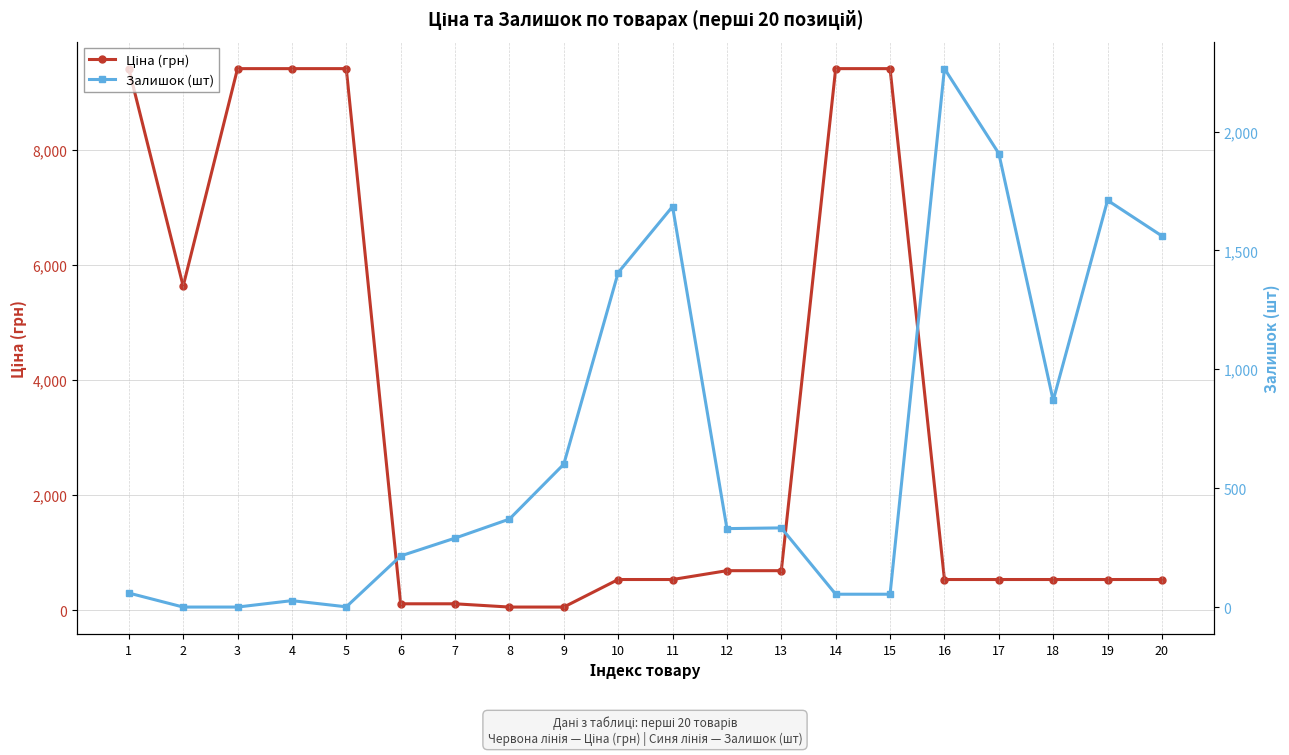

In Залишок (шт), how many points are lower than both neighbors (excluding endpoints)?

3